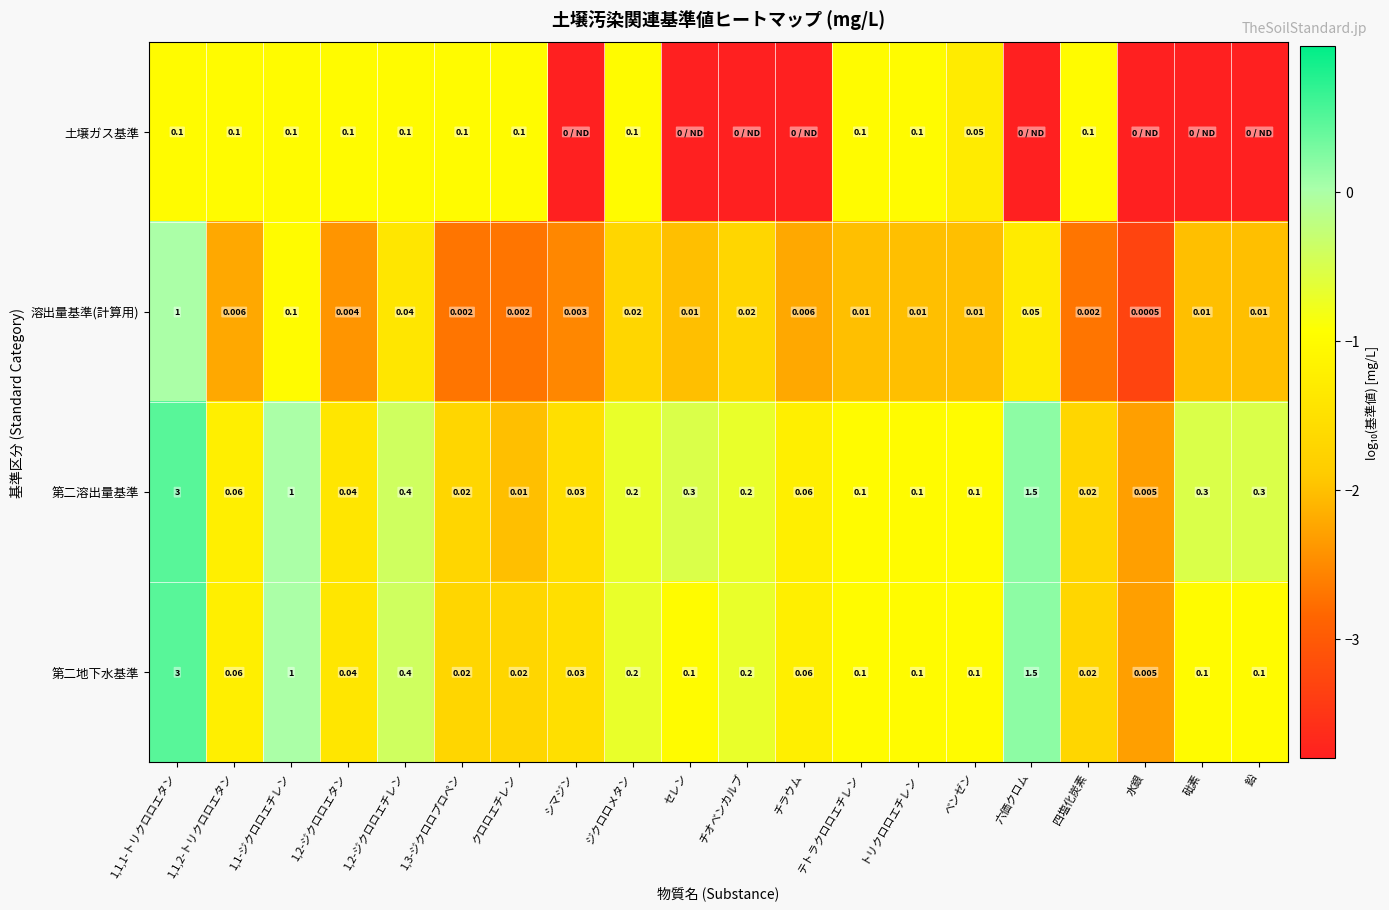

Where is 溶出量基準(計算用) nearest to the value 0?

水銀